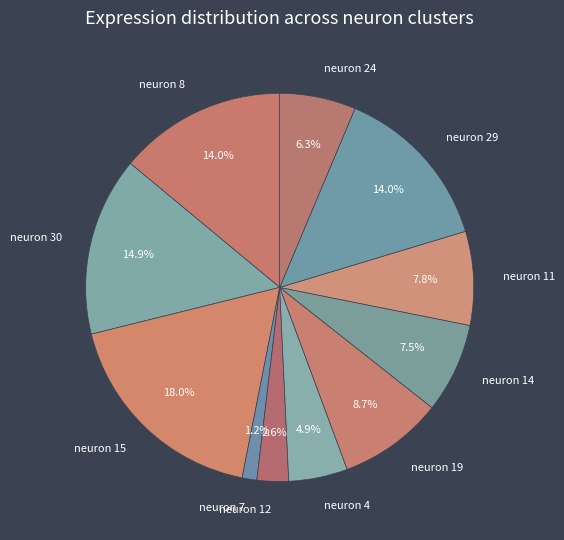

True or false: neuron 11 accounts for 1% of the total.

False